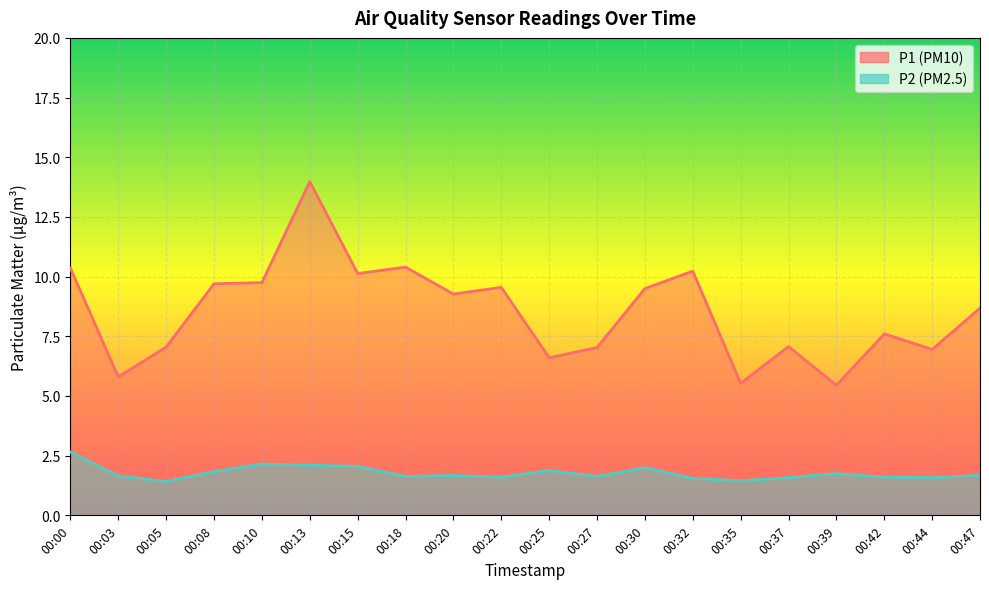

Is it true that P1 equals 9.6 at 00:22?

True